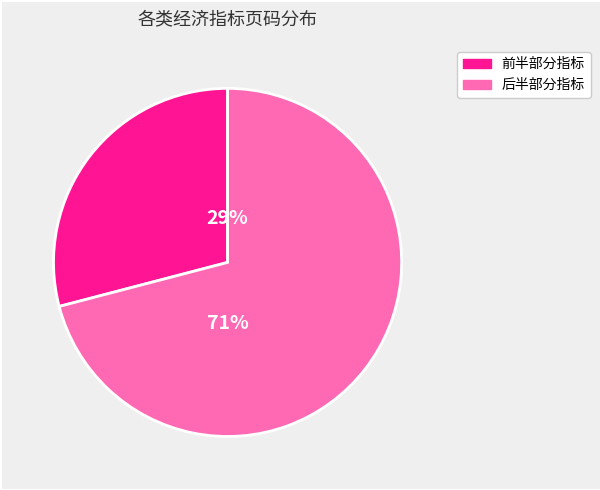

Does any single category account for the majority?

Yes